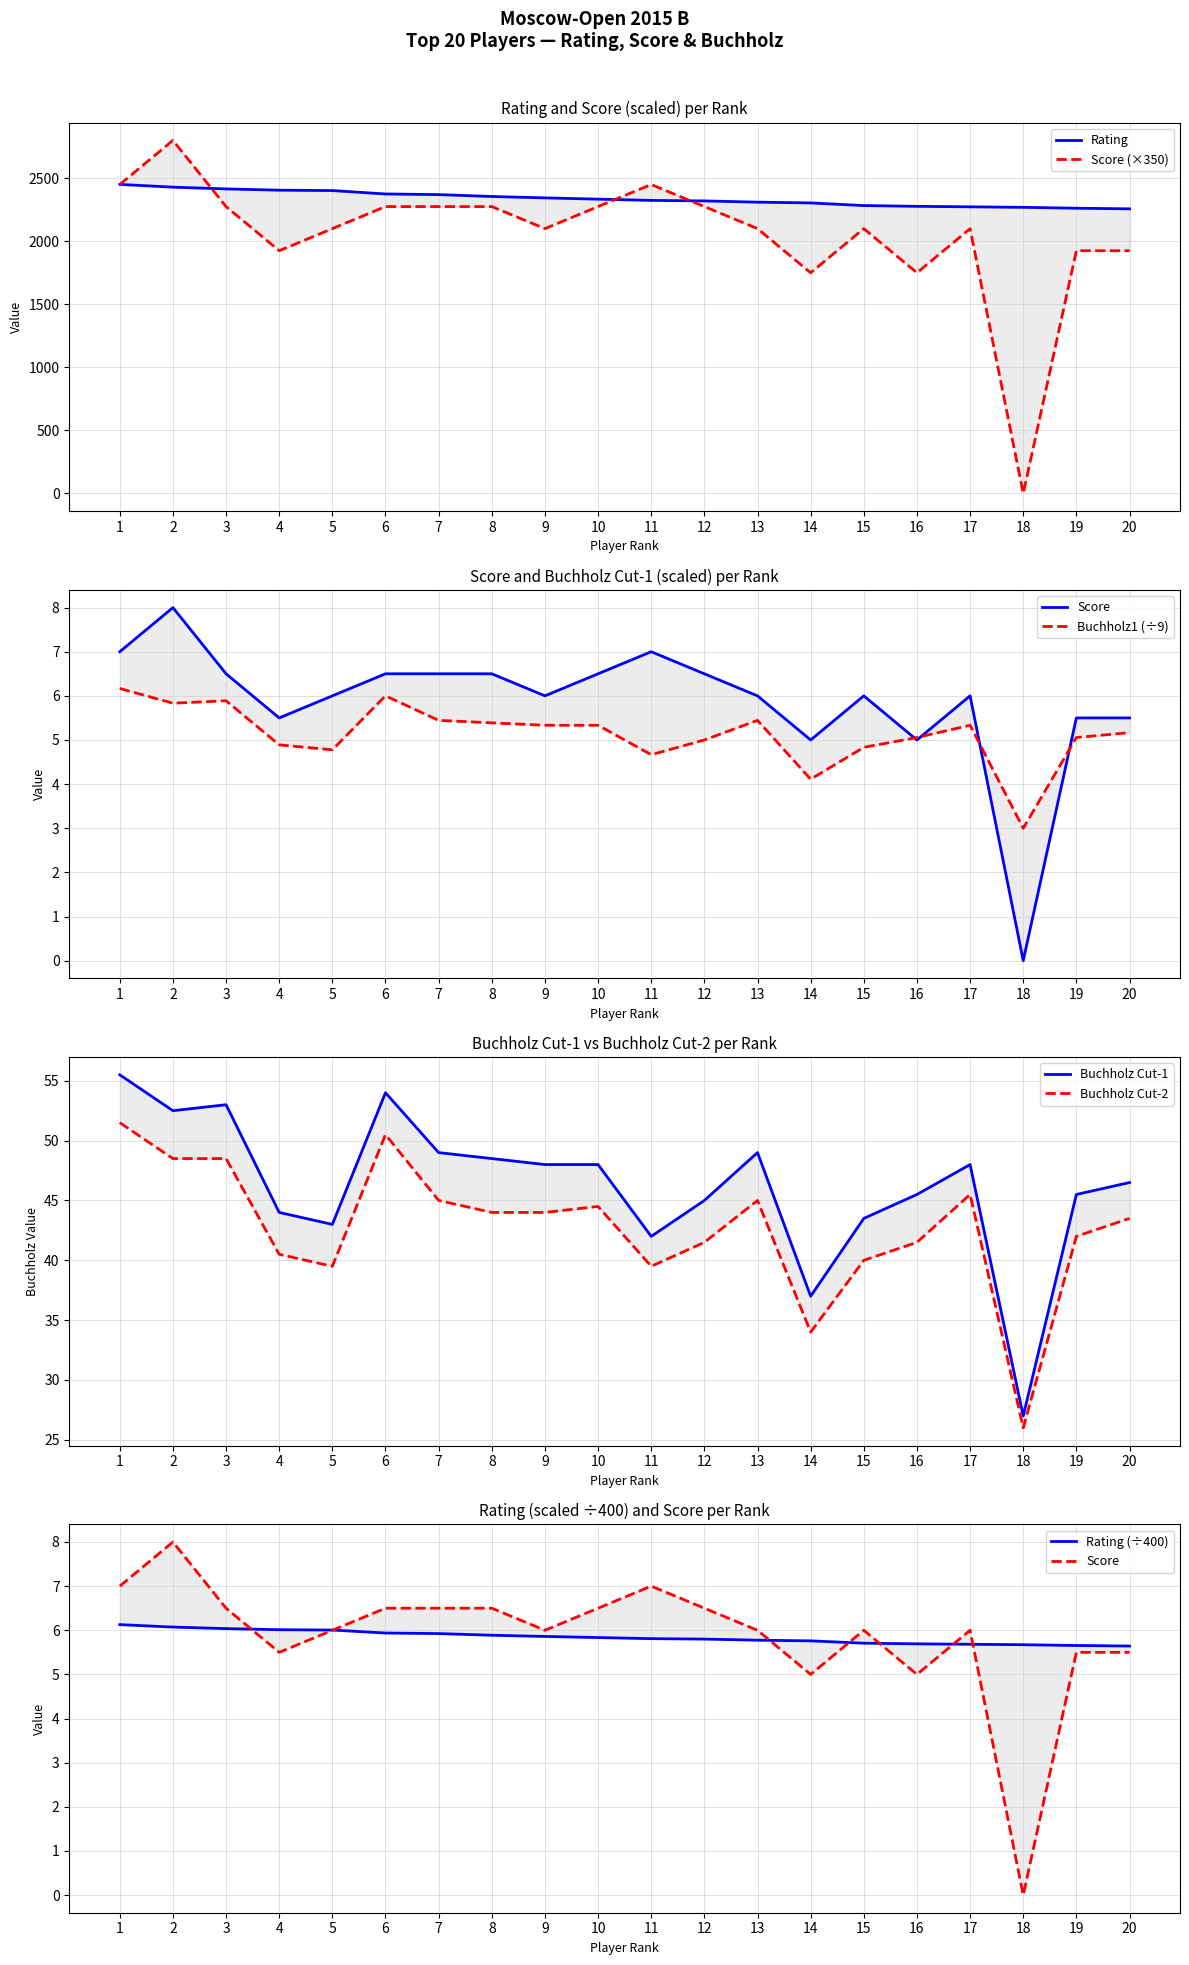

True or false: Buchholz1 and Buchholz2 cross at least once.

False